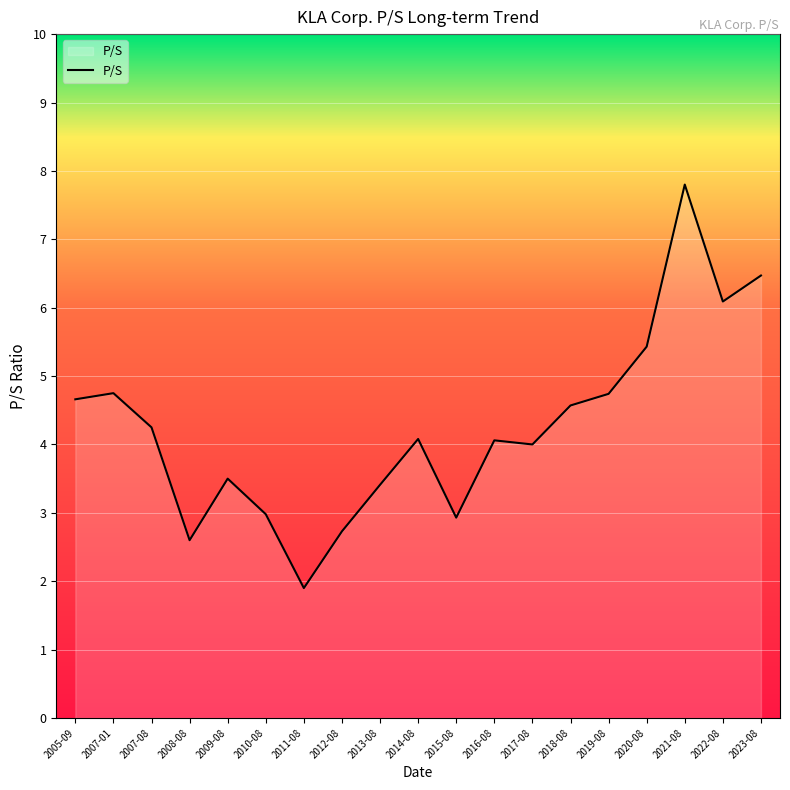

Does the chart display data point markers on the line(s)?

No